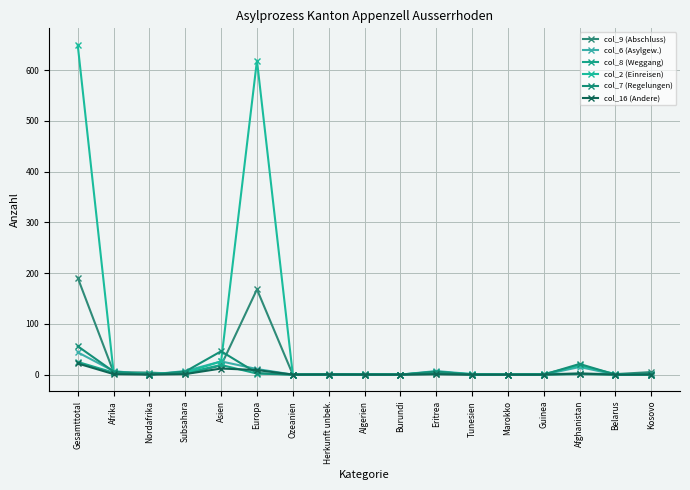

Which series has the largest total across all categories?

col_2 (Einreisen)